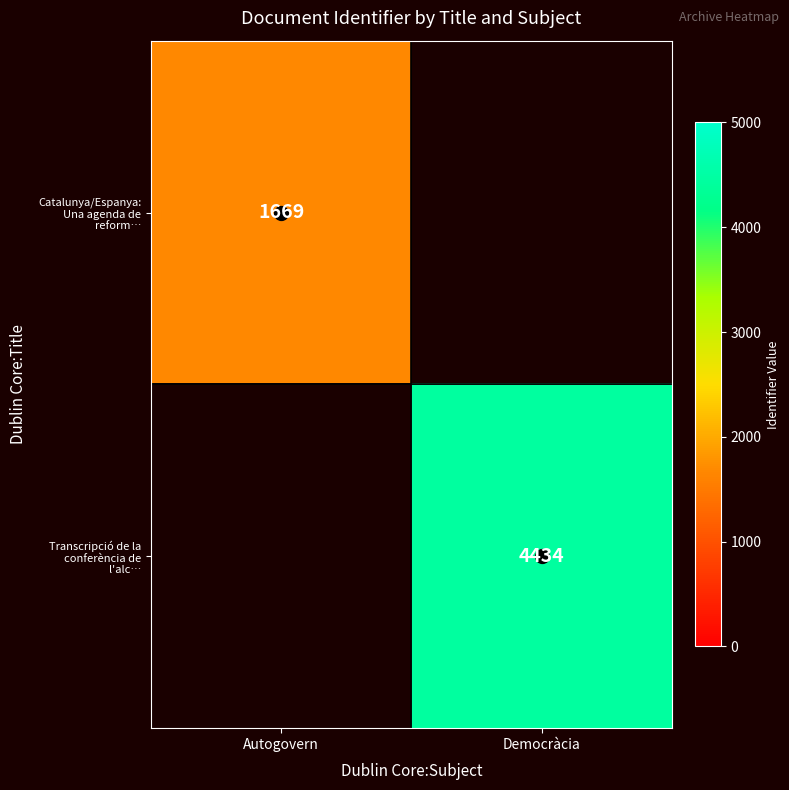

At how many categories does at least one series exceed 2933?

1